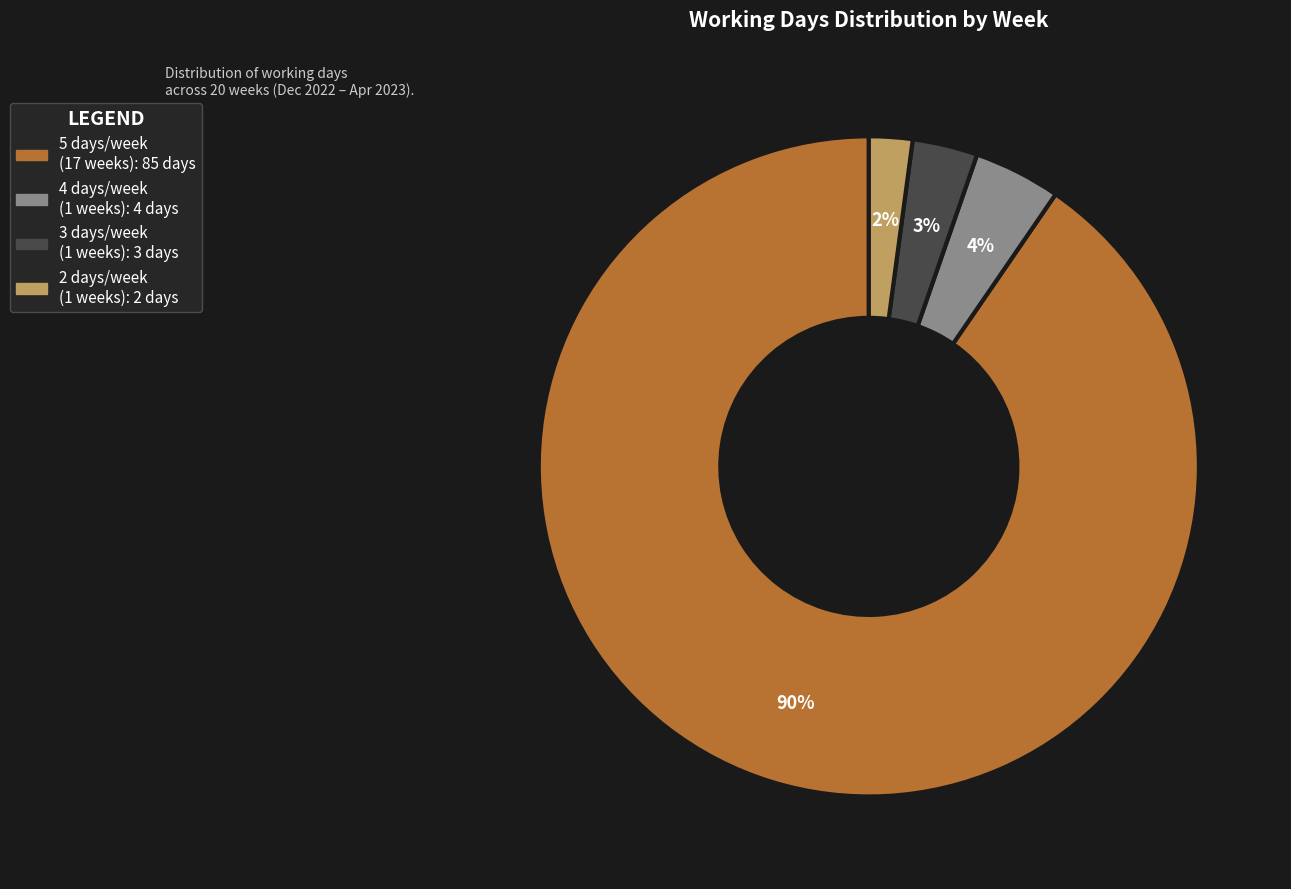

Is there any slice that represents more than half of the pie?

Yes